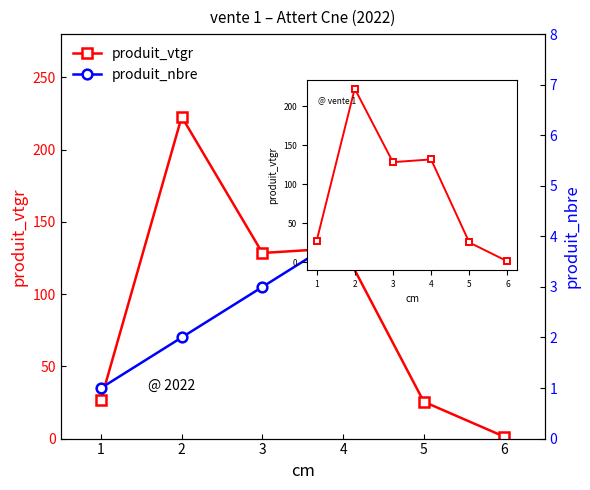

Which series ends up on top after the final intersection of produit_nbre and produit_vtgr?

produit_nbre